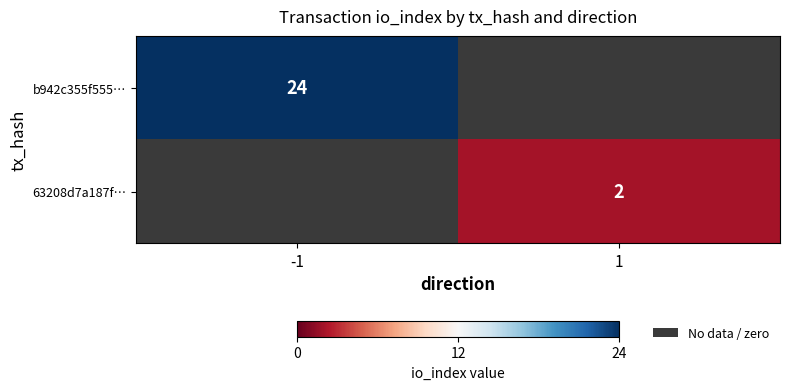

Which has a higher value, 1 or -1?

-1